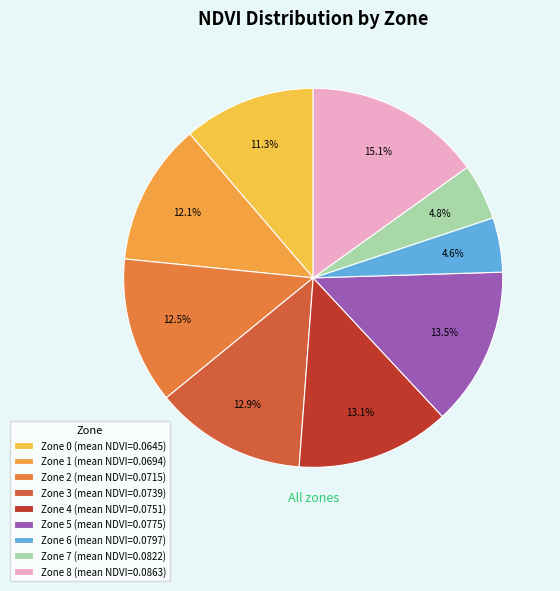

How many slices are in this pie chart?

9